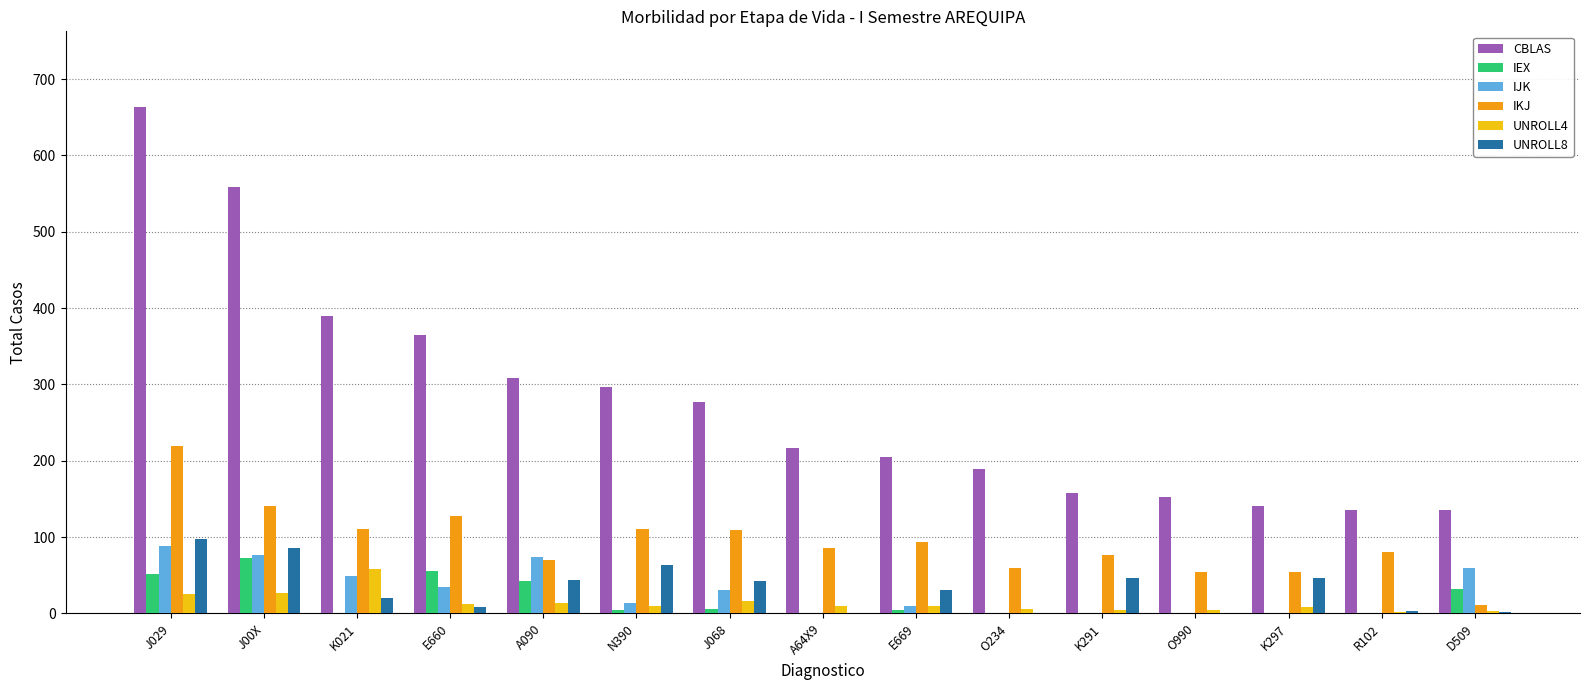

Is it true that IJK equals 49 at K021?

True